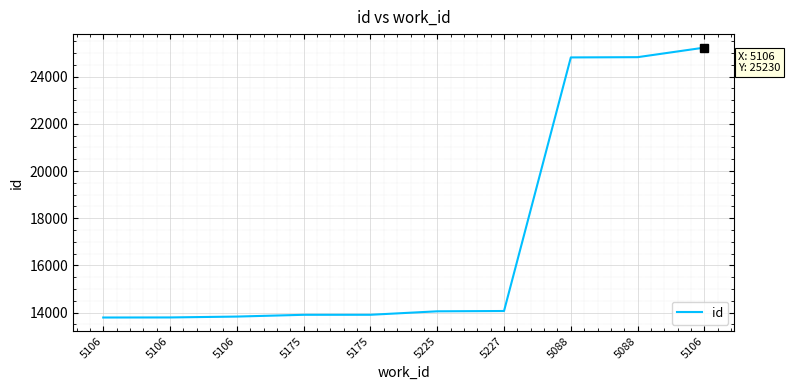

Reading left to right, what are all the values shown in this chart?

13793	13796	13833	13908	13909	14056	14069	24814	24825	25230